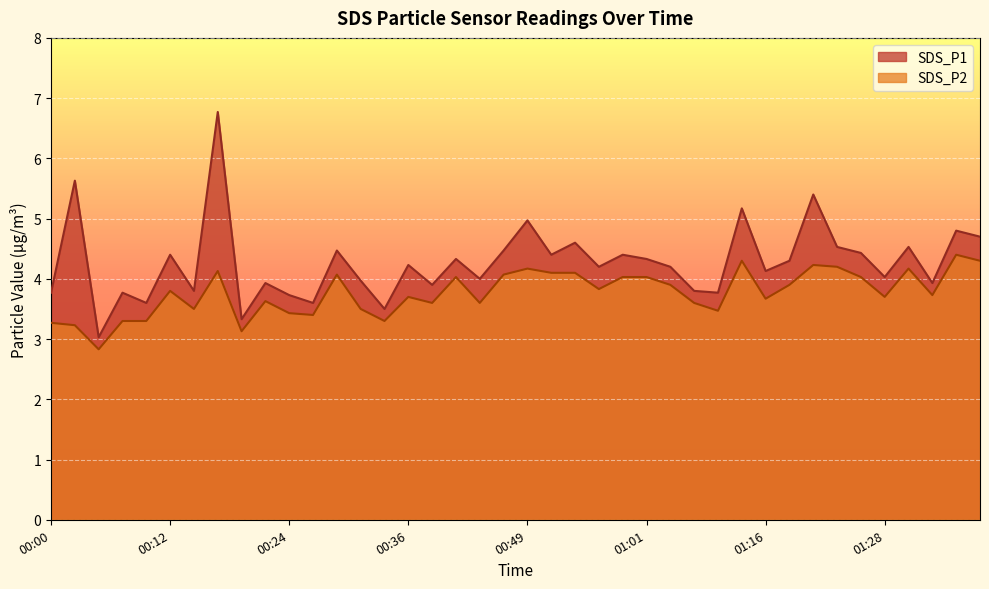

What is the label of the 9th point from the left?

00:19